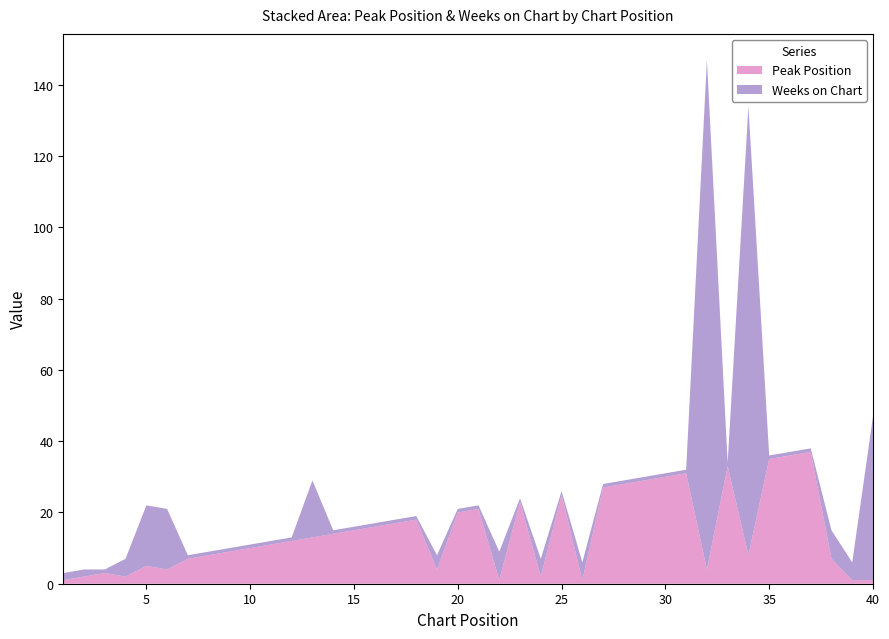

Reading left to right, transcribe all the data shown in this chart.

Peak Position: 1	2	3	2	5	4	7	8	9	10	11	12	13	14	15	16	17	18	4	20	21	1	23	2	25	1	27	28	29	30	31	4	33	8	35	36	37	7	1	1
Weeks on Chart: 2	2	1	5	17	17	1	1	1	1	1	1	16	1	1	1	1	1	4	1	1	8	1	5	1	5	1	1	1	1	1	143	1	126	1	1	1	8	5	46